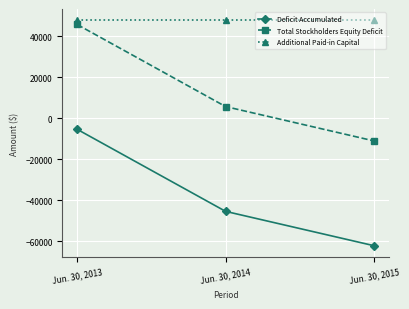

The value of Deficit Accumulated at Jun. 30, 2014 is -45395. True or false?

True